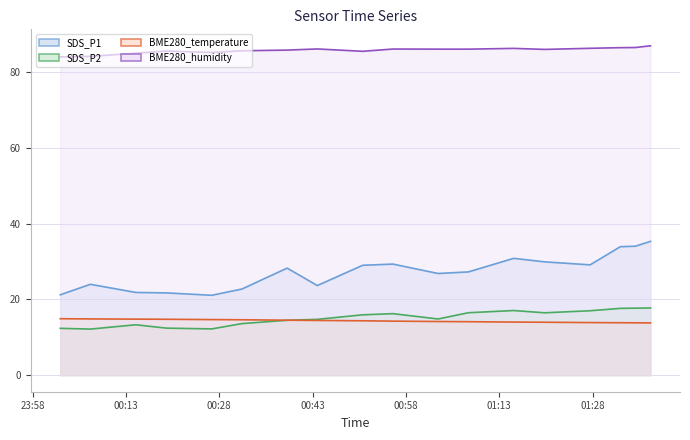

True or false: BME280_temperature and SDS_P1 cross at least once.

False